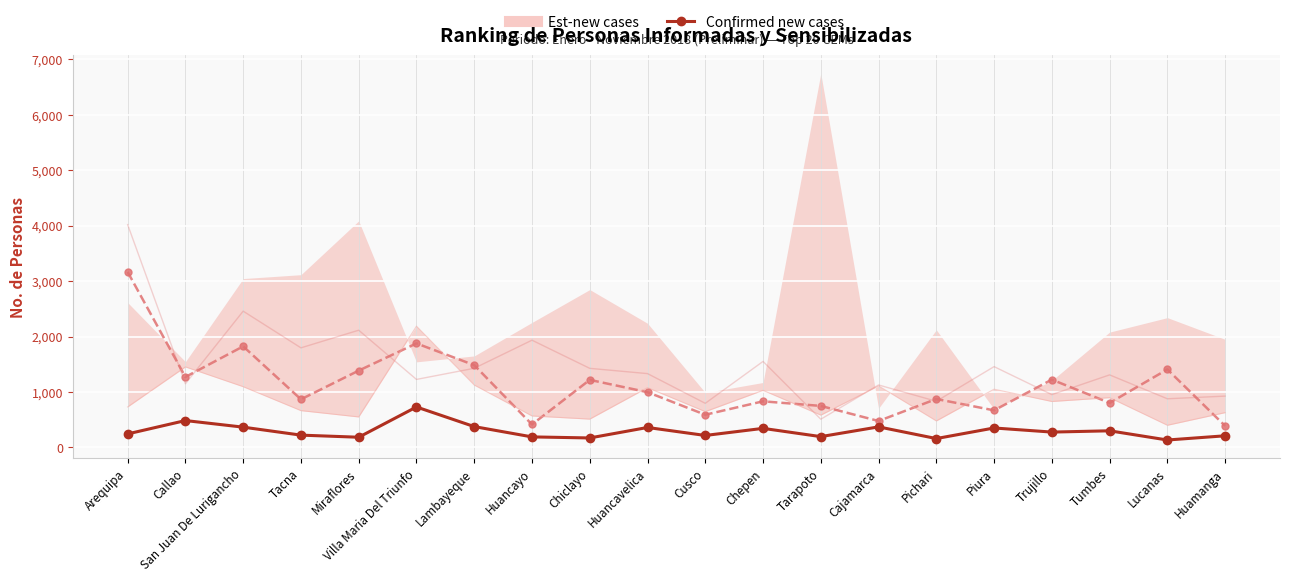

Rank the categories by value from lowest to highest.

Lucanas, Pichari, Chiclayo, Miraflores, Huancayo, Tarapoto, Huamanga, Cusco, Tacna, Arequipa, Trujillo, Tumbes, Chepen, Piura, Huancavelica, San Juan De Lurigancho, Cajamarca, Lambayeque, Callao, Villa Maria Del Triunfo